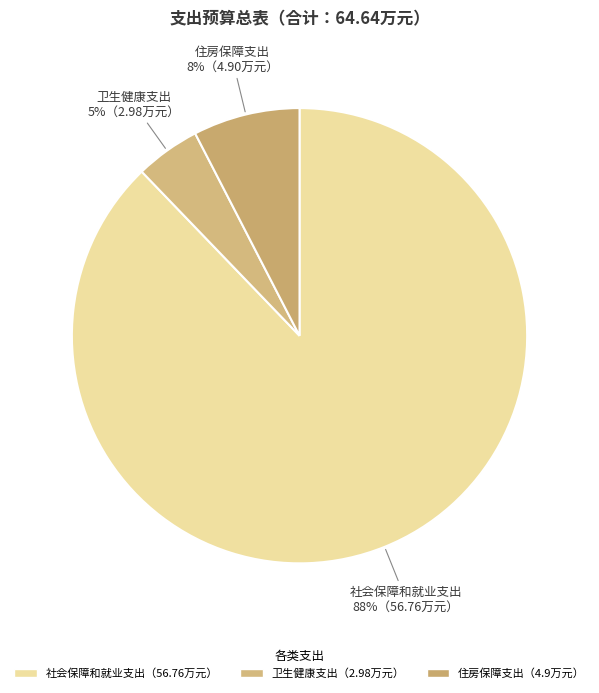

What percentage is the 卫生健康支出 slice, to the nearest percent?

5%